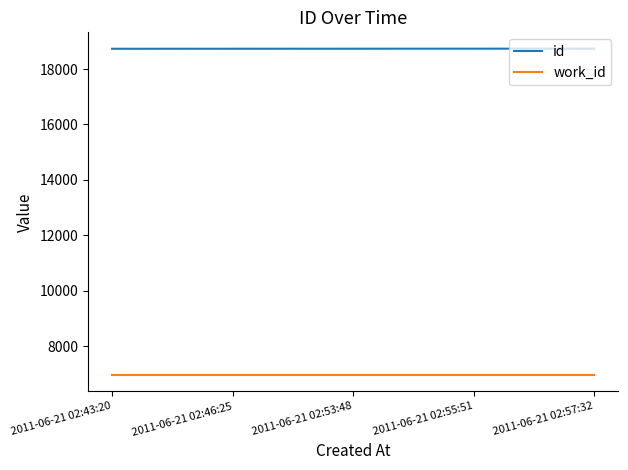

At 2011-06-21 02:46:25, list the series in order from largest to smallest.

id, work_id